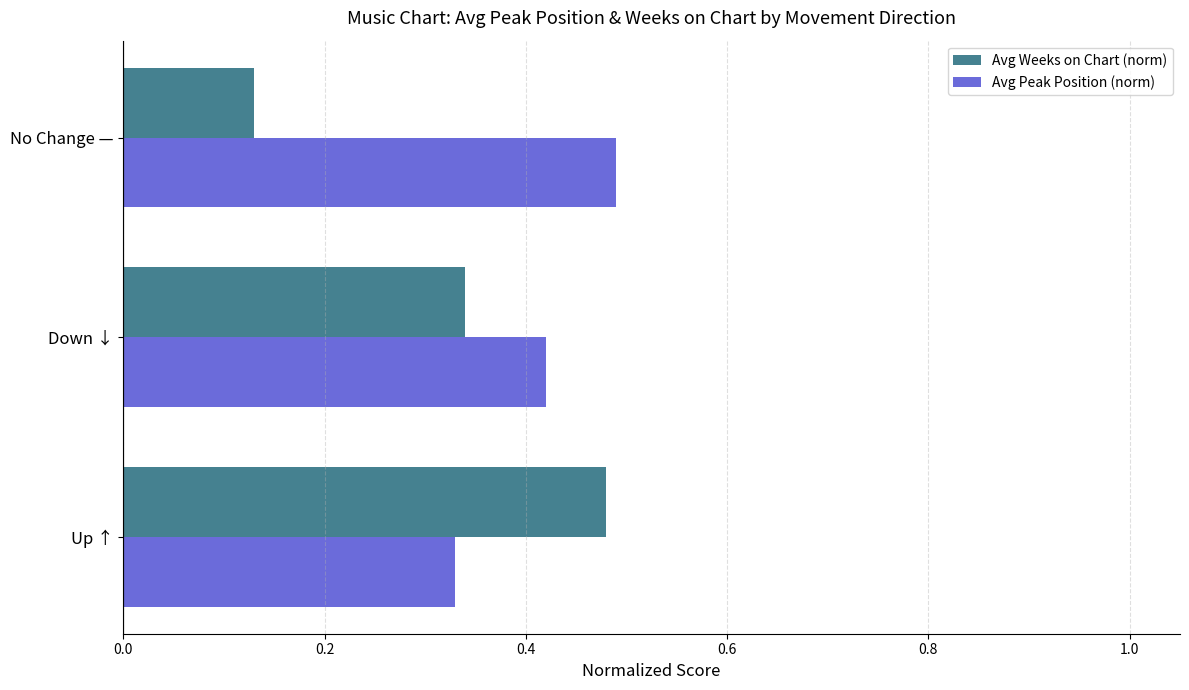

How many series are shown in this chart?

2